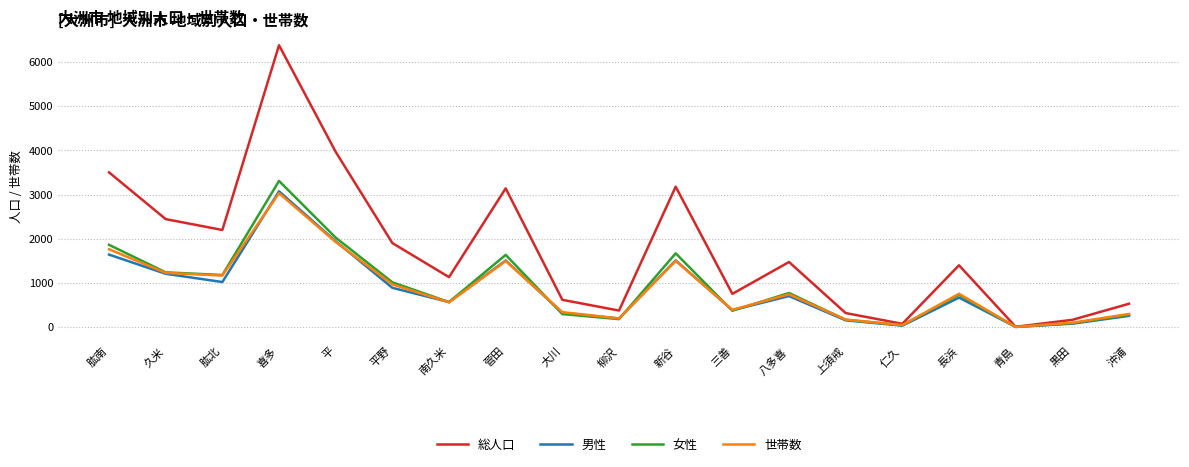

What is the total value across all series at 黒田?

424